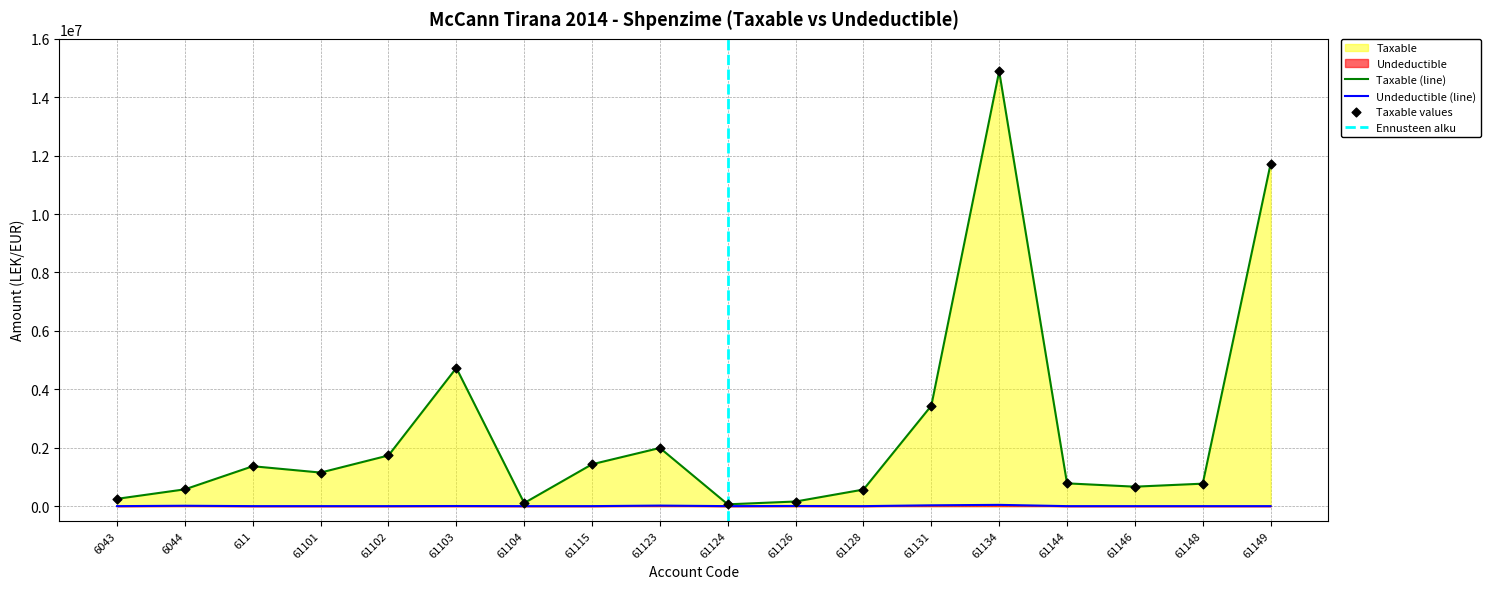

Which series has the largest total across all categories?

Taxable